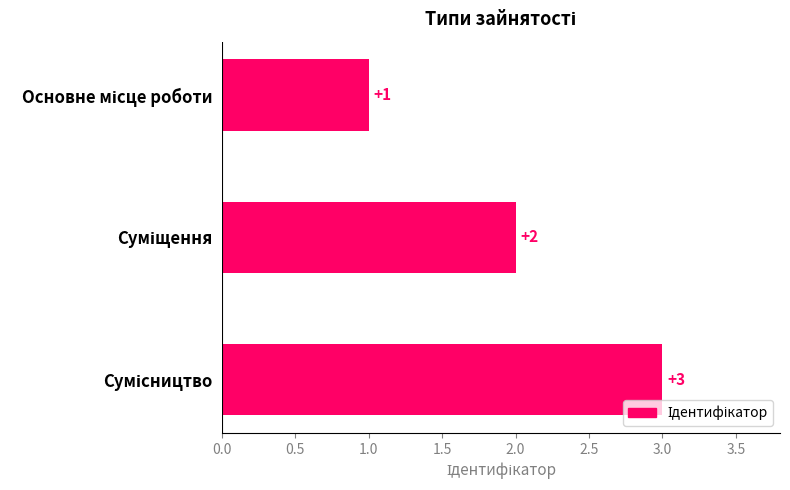

Count the values in the range 1 to 3.

3